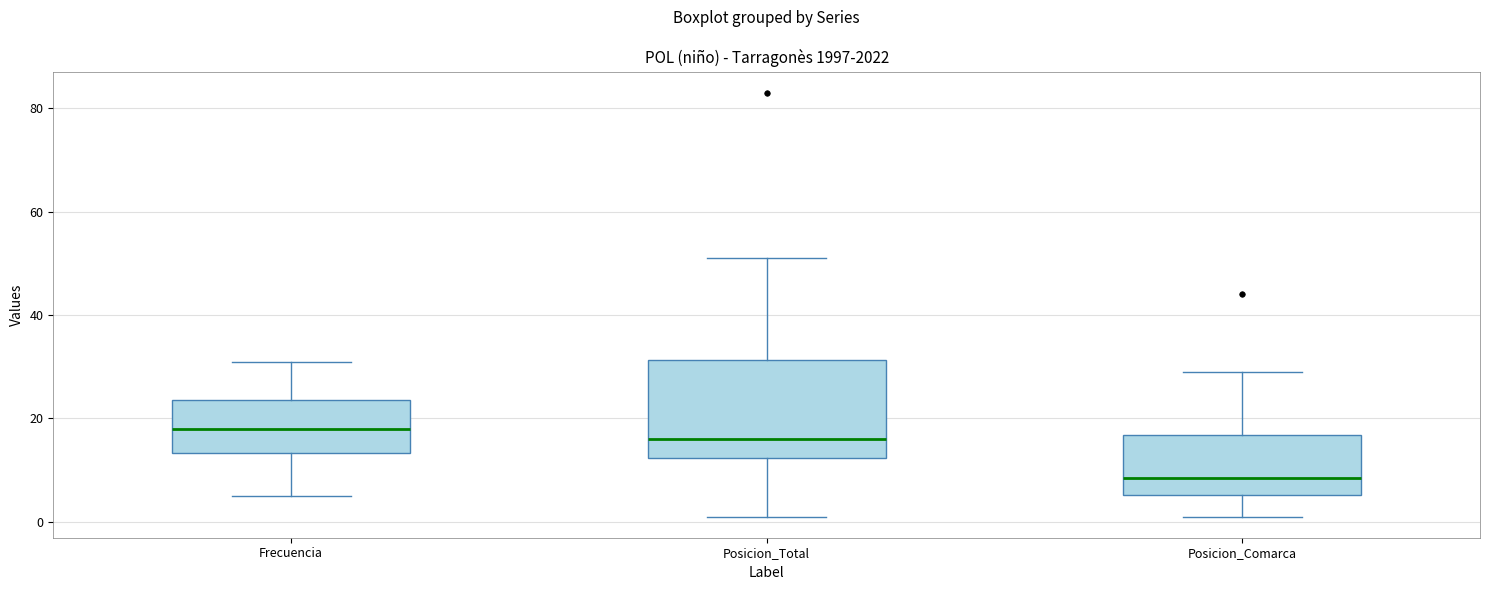

Where does the upper whisker of the box for Posicion_Total end on the y-axis? The values are not printed on the chart, so give them approximately, as read against the axis.

52